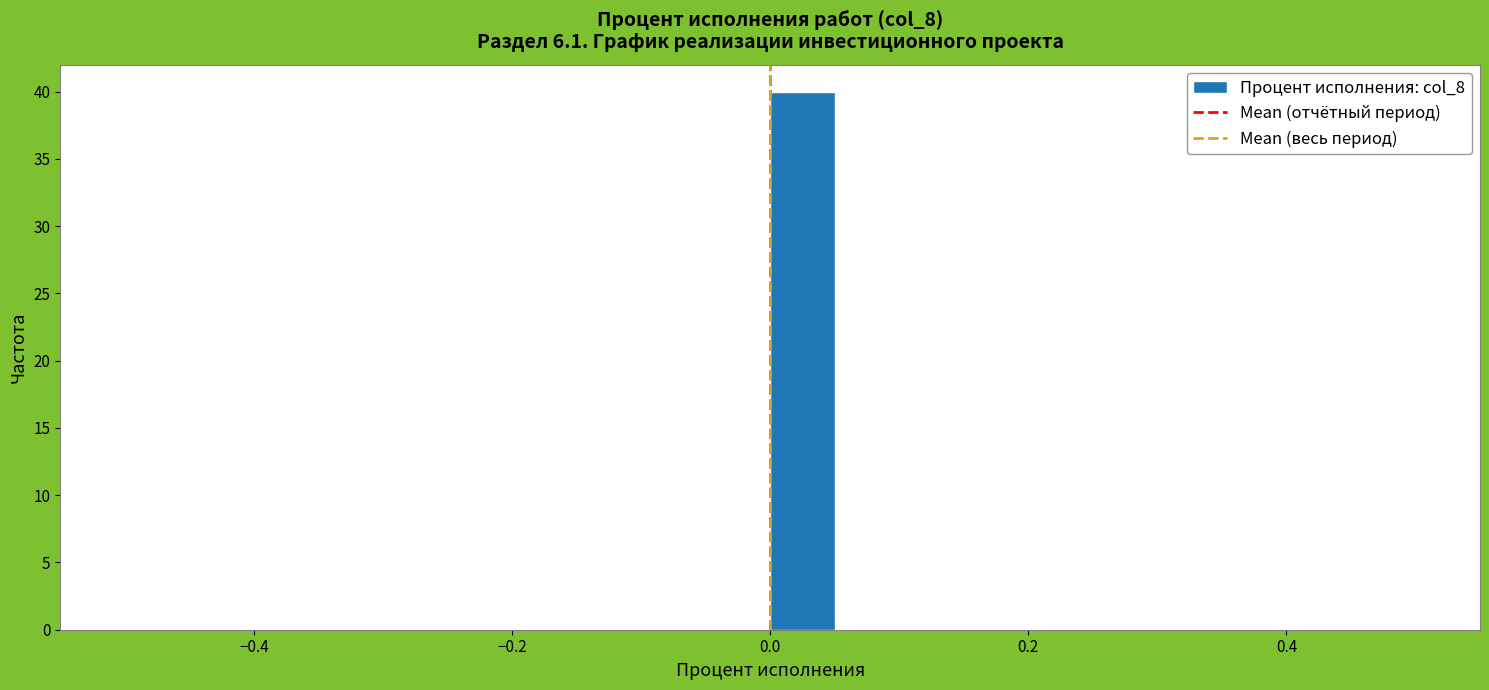

Around what value on the x-axis is the tallest bar? Give the approximate position of its centre, as read against the axis.

0.02